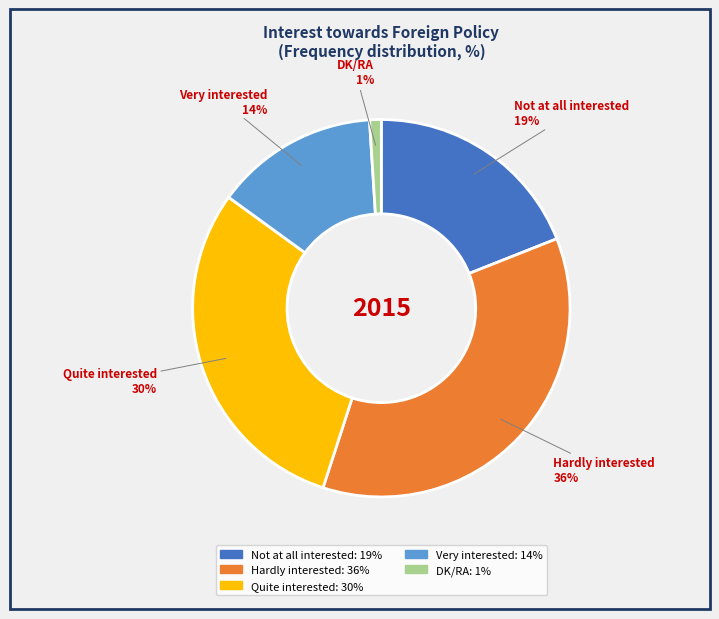

What is the ratio of the value at Not at all interested to the value at Quite interested?

0.6